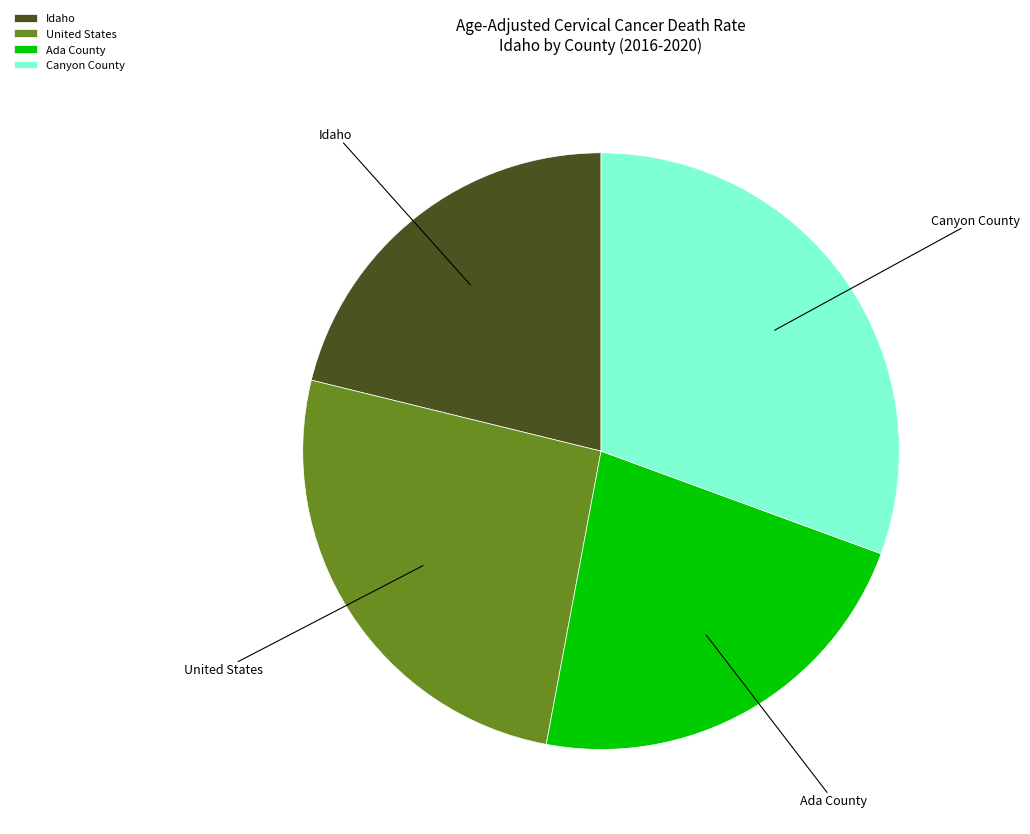

Does Canyon County account for over 50% of the chart?

No